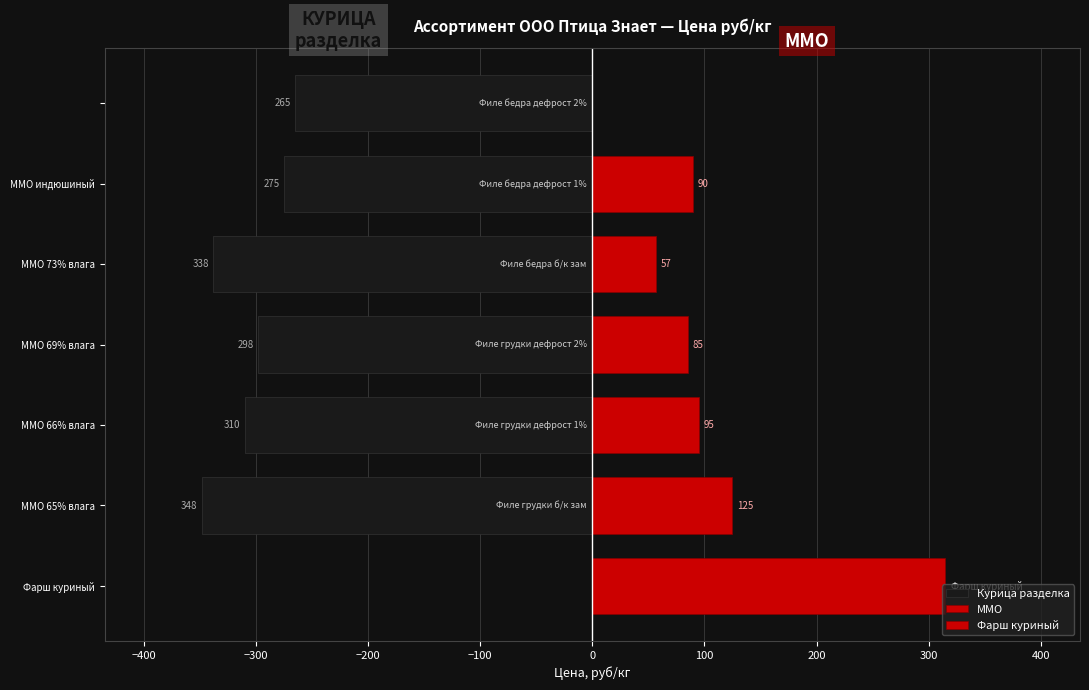

The Курица разделка series shows -298 at ММО 69% влага. True or false?

True